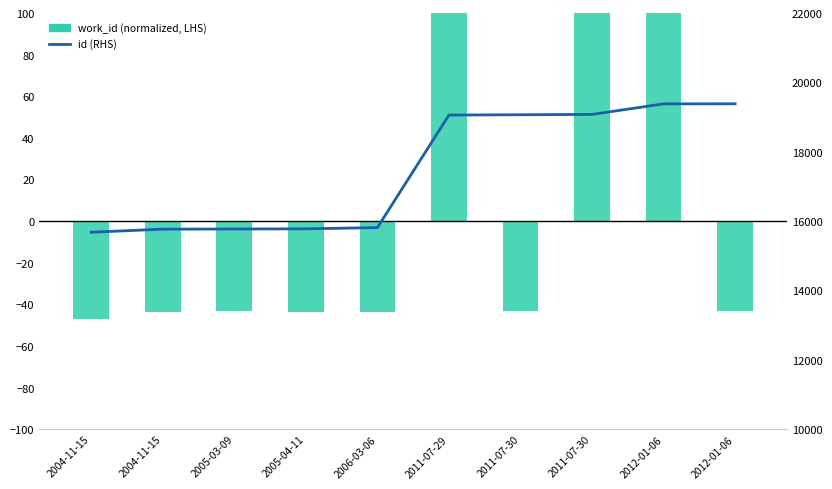

How many groups of bars are there?

10